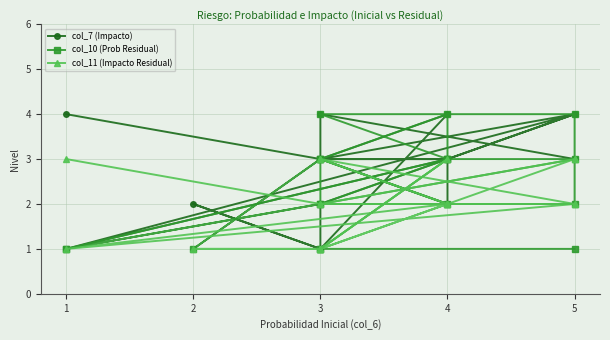

Rank the series by their average value, from lowest to highest.

col_11 (Impacto Residual), col_10 (Prob Residual), col_7 (Impacto)